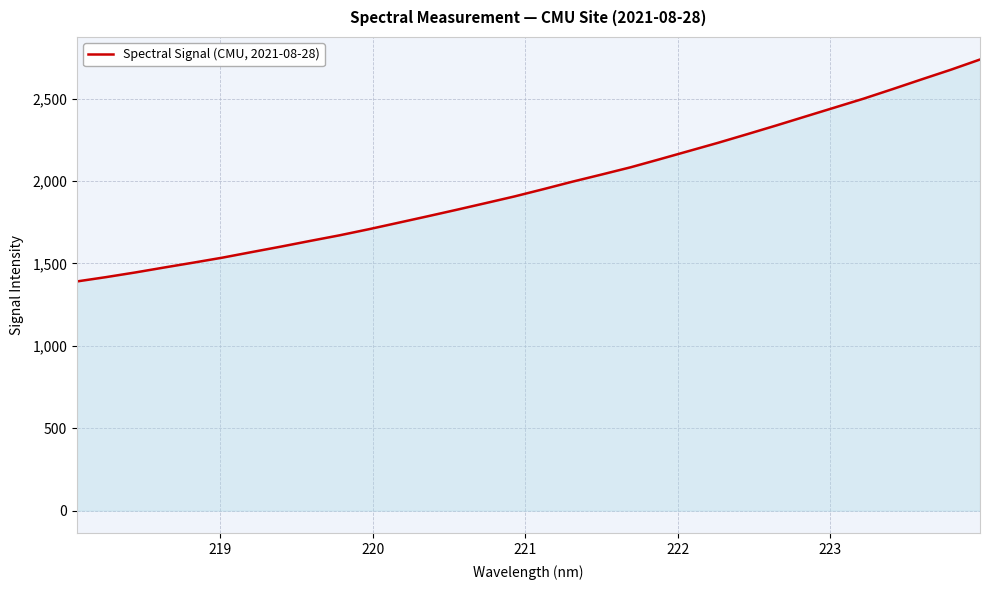

What is the maximum value shown in the chart?

2738.0